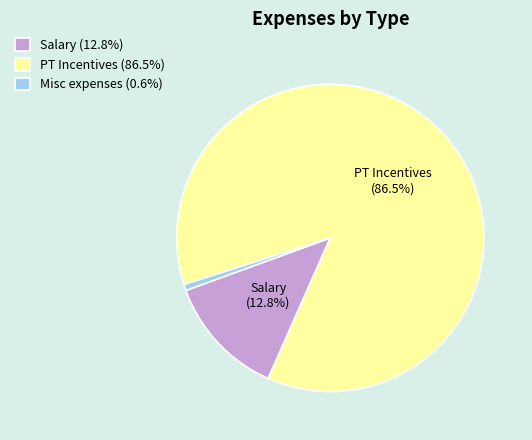

The PT Incentives slice represents 78% of the pie. True or false?

False